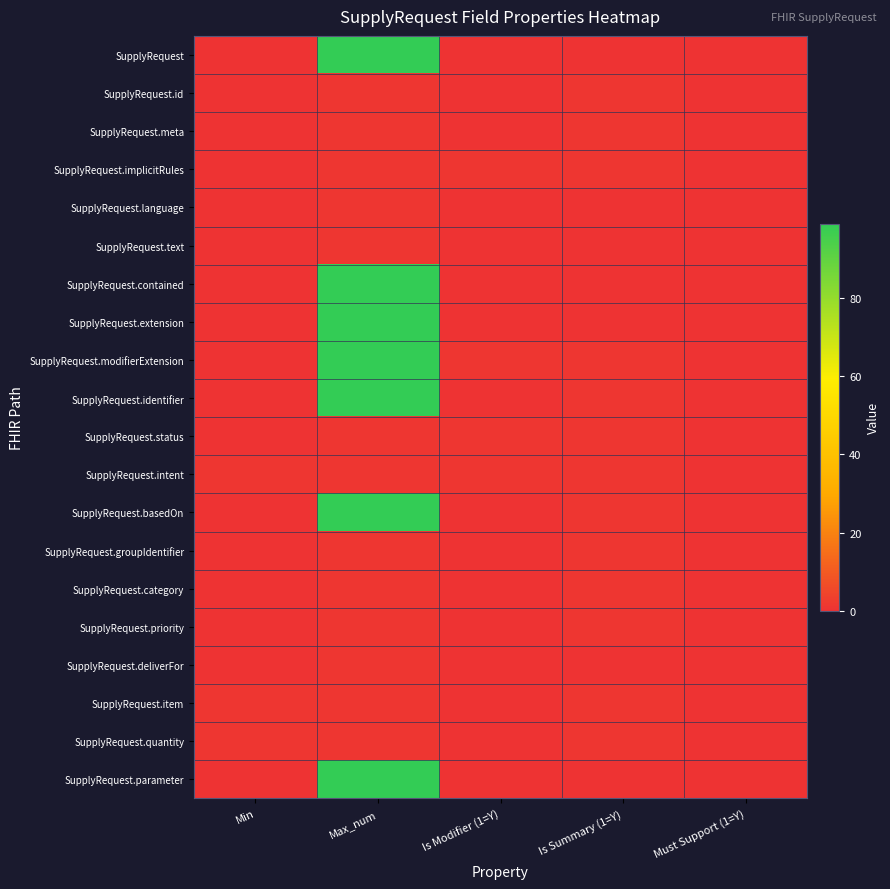

How many series are shown in this chart?

20